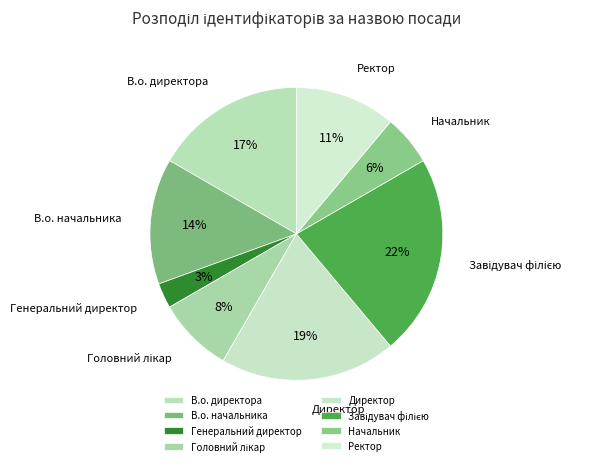

Is Директор the majority of the pie?

No